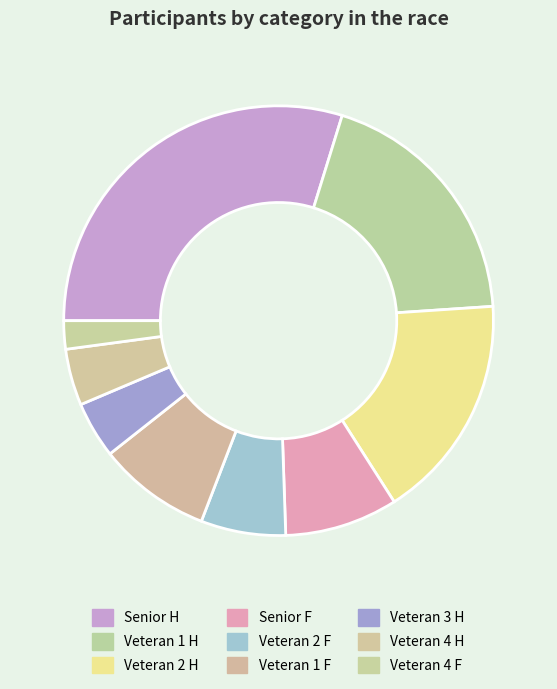

Which has a higher value, Veteran 1 H or Veteran 2 F?

Veteran 1 H